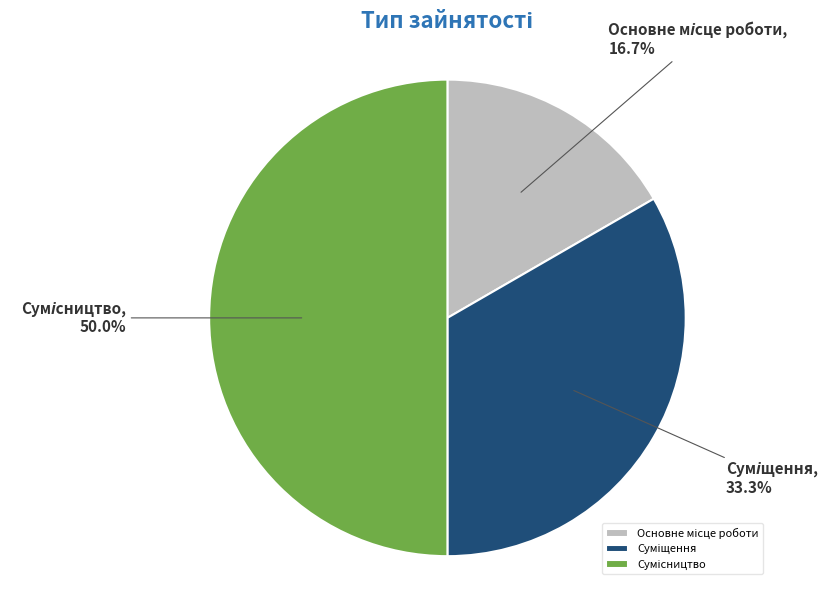

Rank the categories by value from highest to lowest.

Сумісництво, Суміщення, Основне місце роботи